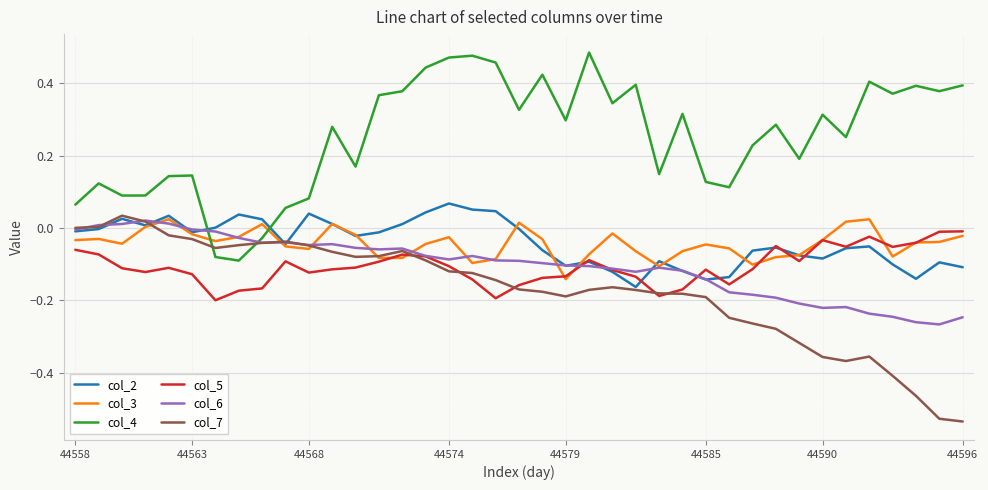

What are all the series names shown in the legend?

col_2, col_3, col_4, col_5, col_6, col_7